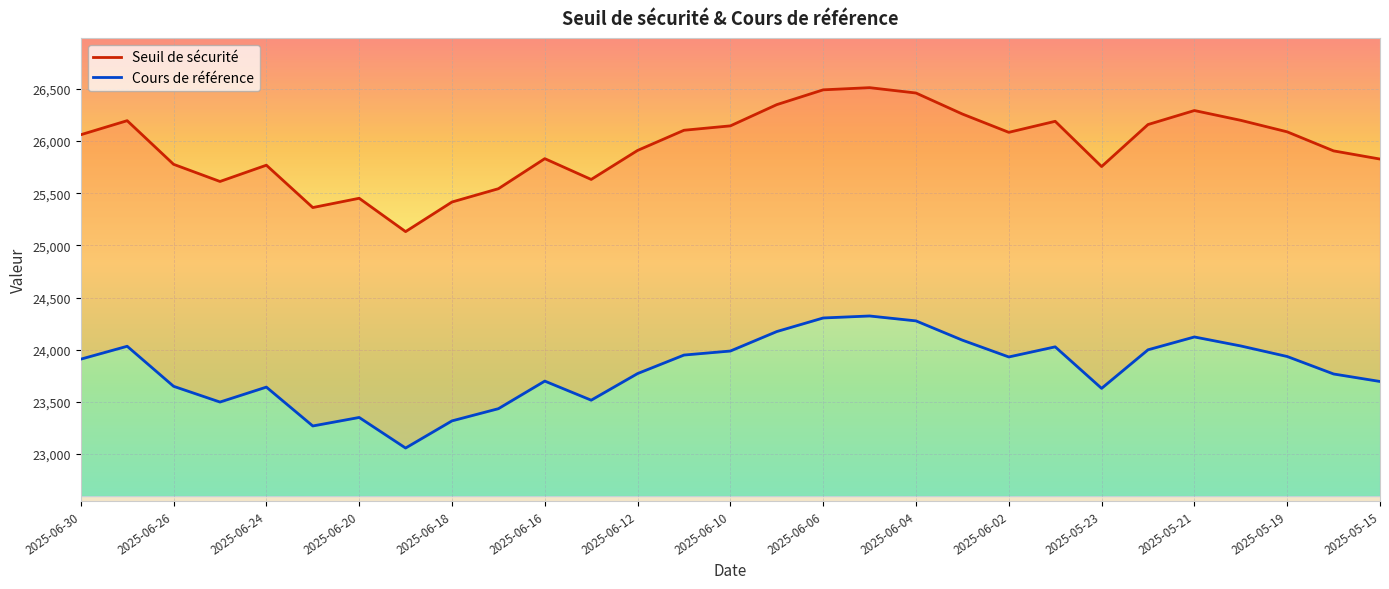

What is the maximum value for Seuil de sécurité?

26512.7